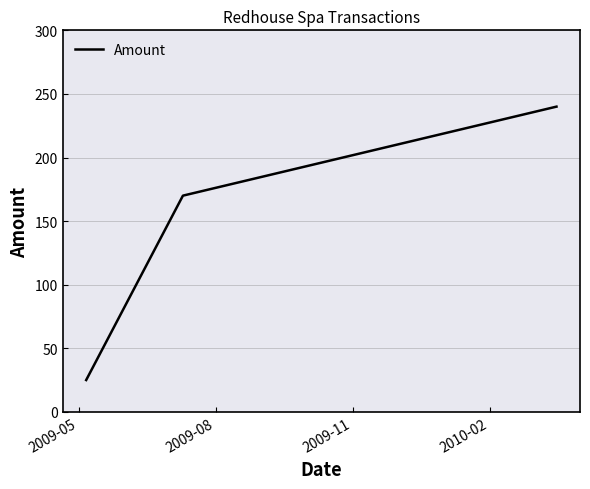

Reading right to left, transcribe all the data shown in this chart.

240	170	25